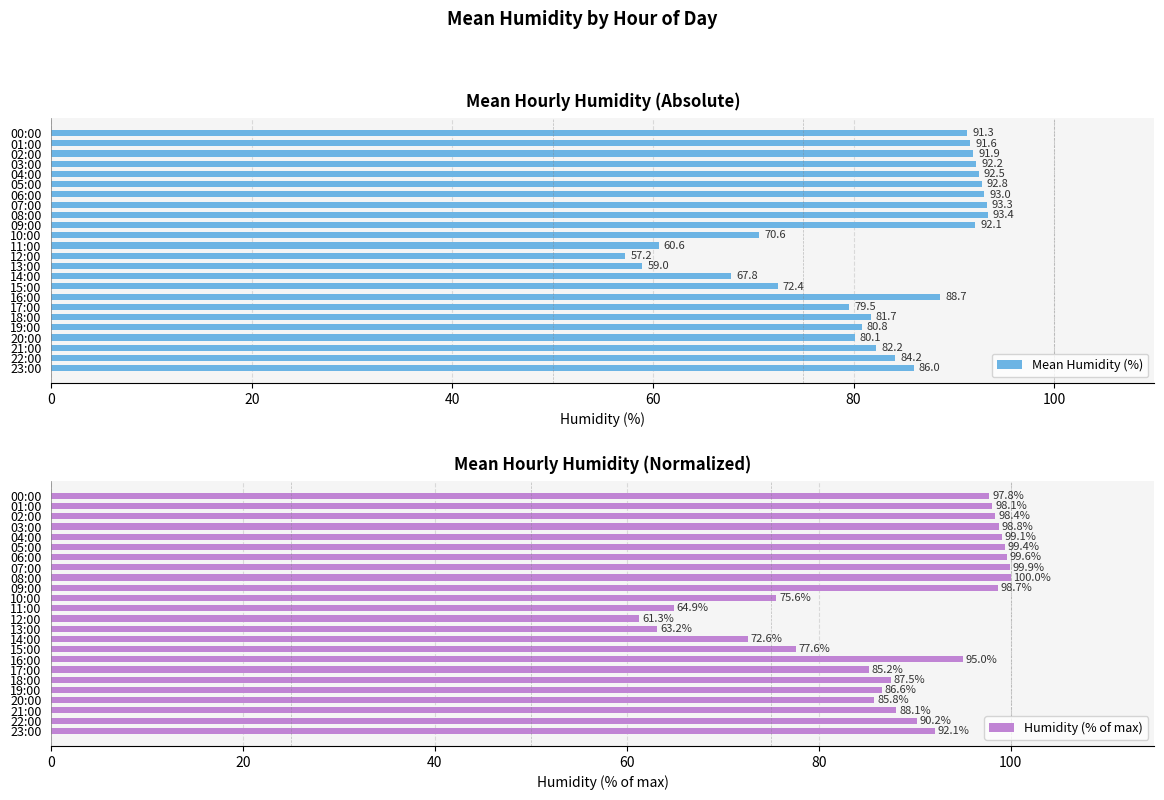

What is the difference between the Humidity (% of max) values at 06:00 and 23:00?

7.5